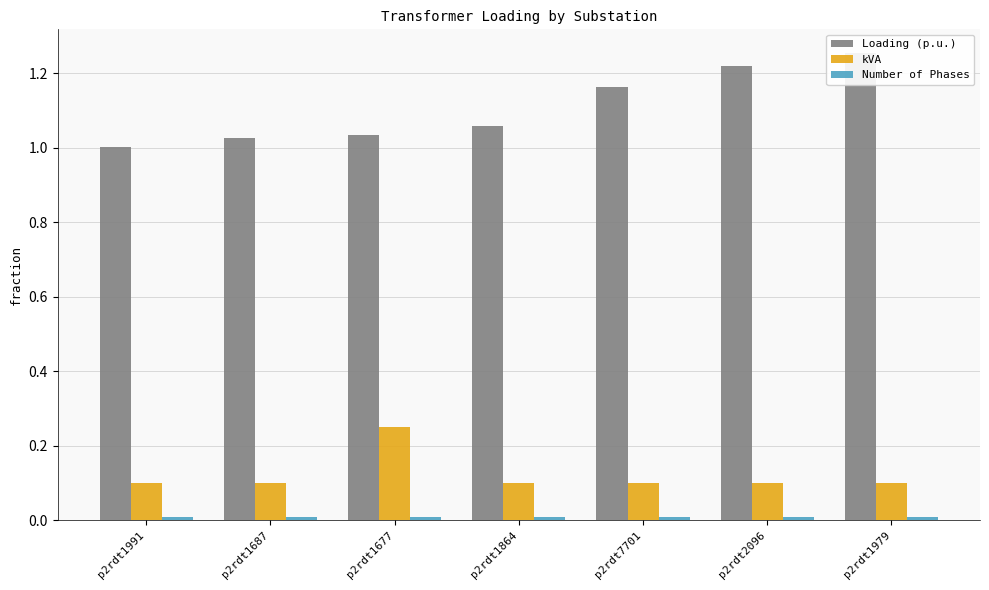

What is the label of the 4th bar from the right?

p2rdt1864